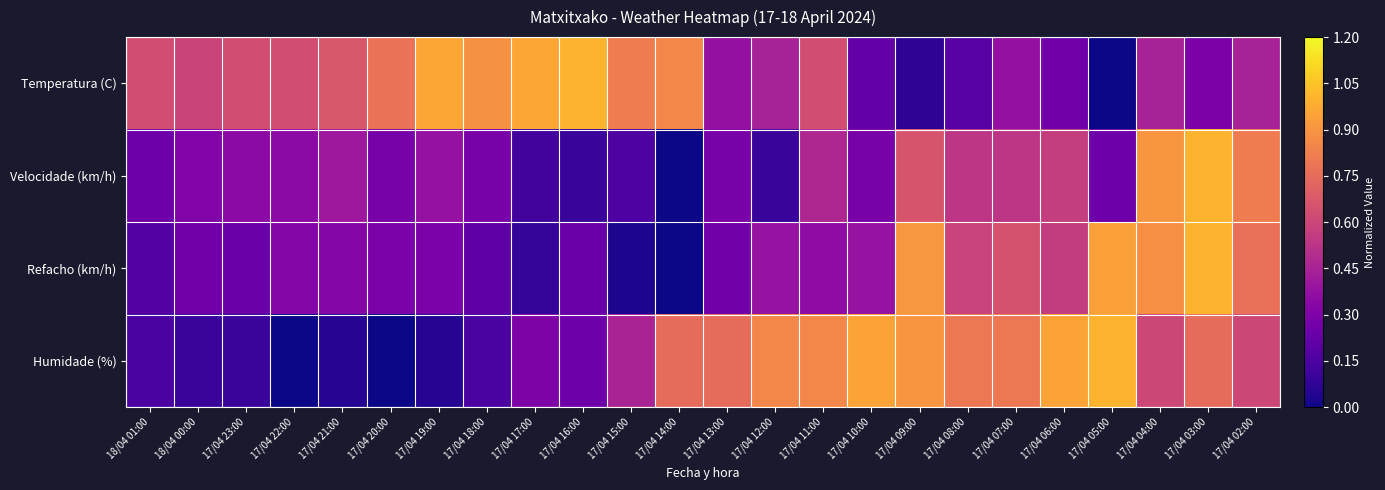

Which series changed the most between 17/04 22:00 and 17/04 14:00?

Humidade (%)